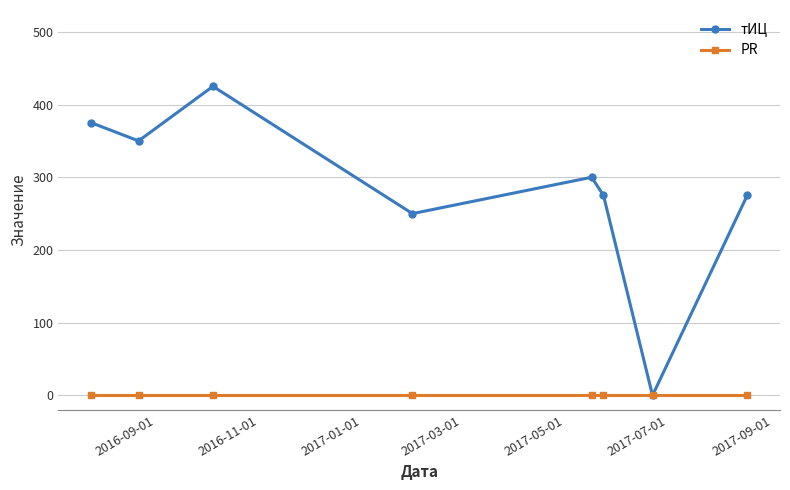

What are all the series names shown in the legend?

тИЦ, PR